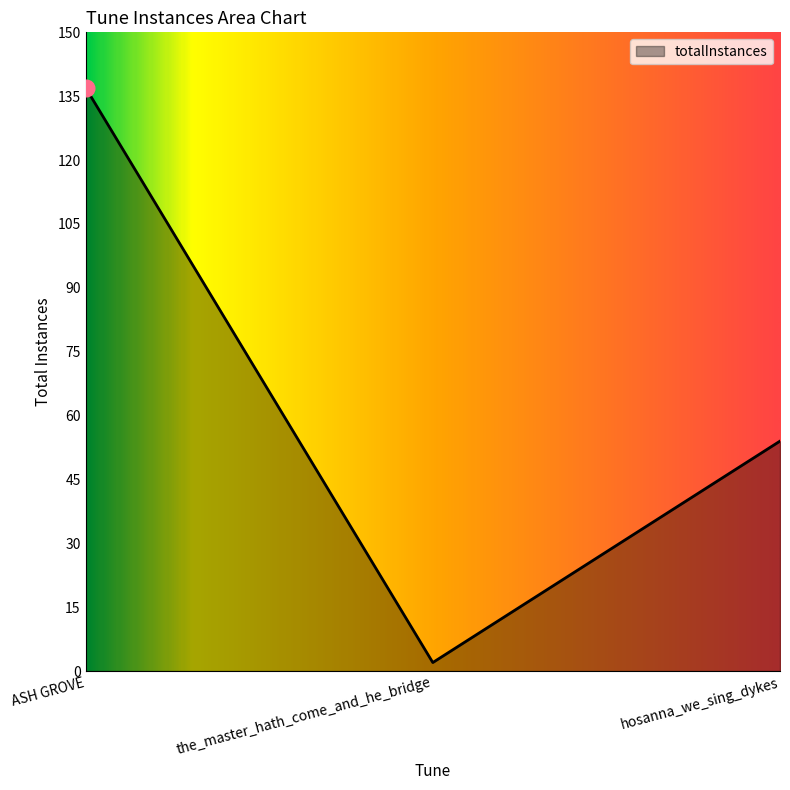

What is the change in value from ASH GROVE to the_master_hath_come_and_he_bridge?

-135